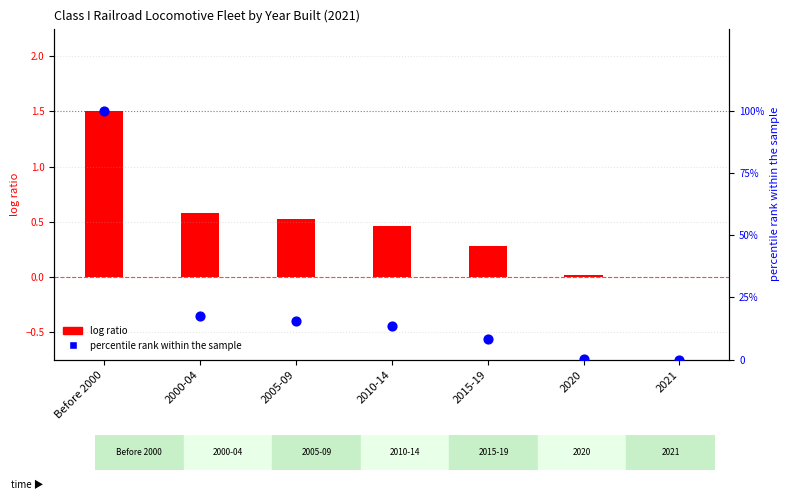

Is the value of log ratio at 2010-14 greater than the value of percentile rank within the sample at 2005-09?

No